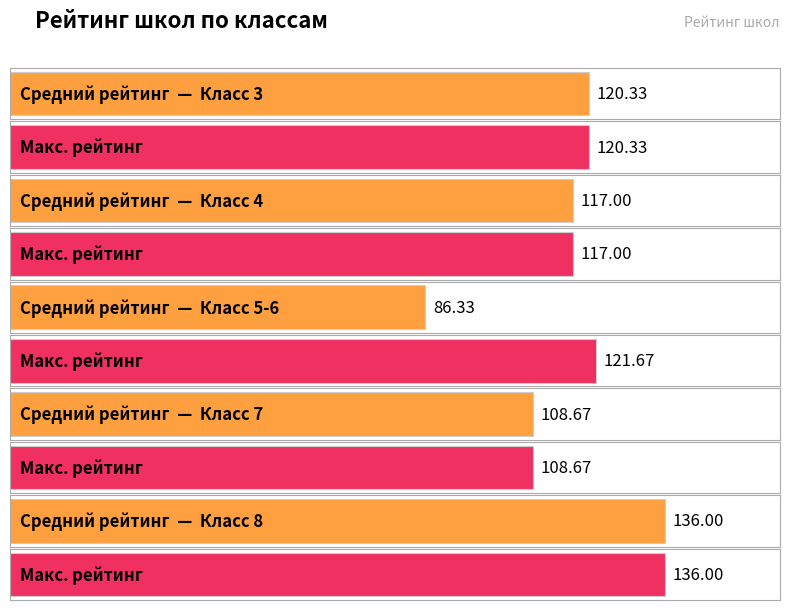

What are all the series names shown in the legend?

Средний рейтинг, Макс. рейтинг